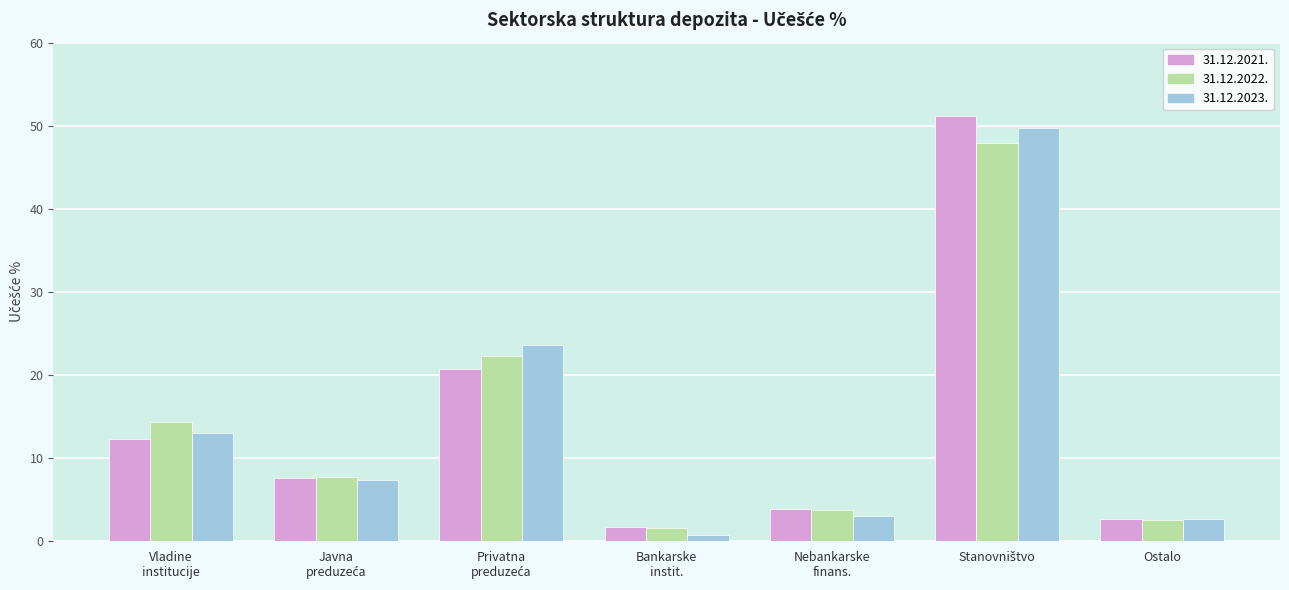

What is the greatest value displayed?

51.1